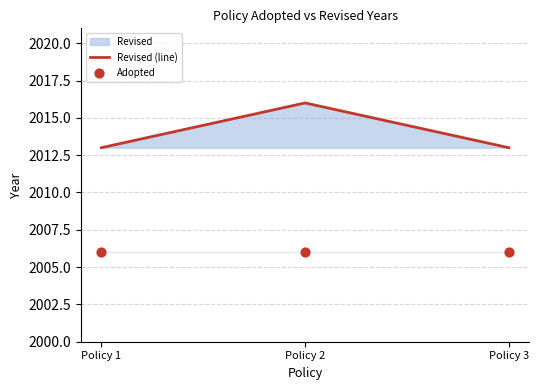

What is the lowest value of the Revised (line) series?

2013